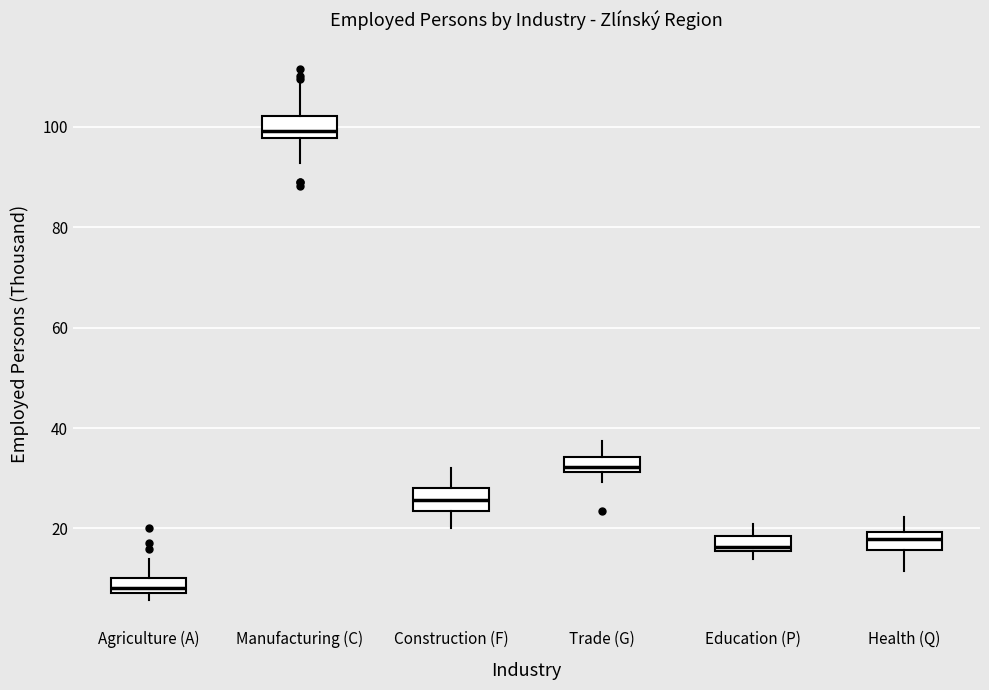

Where is the lower edge of the box for Construction (F) on the y-axis? The values are not printed on the chart, so give them approximately, as read against the axis.

24